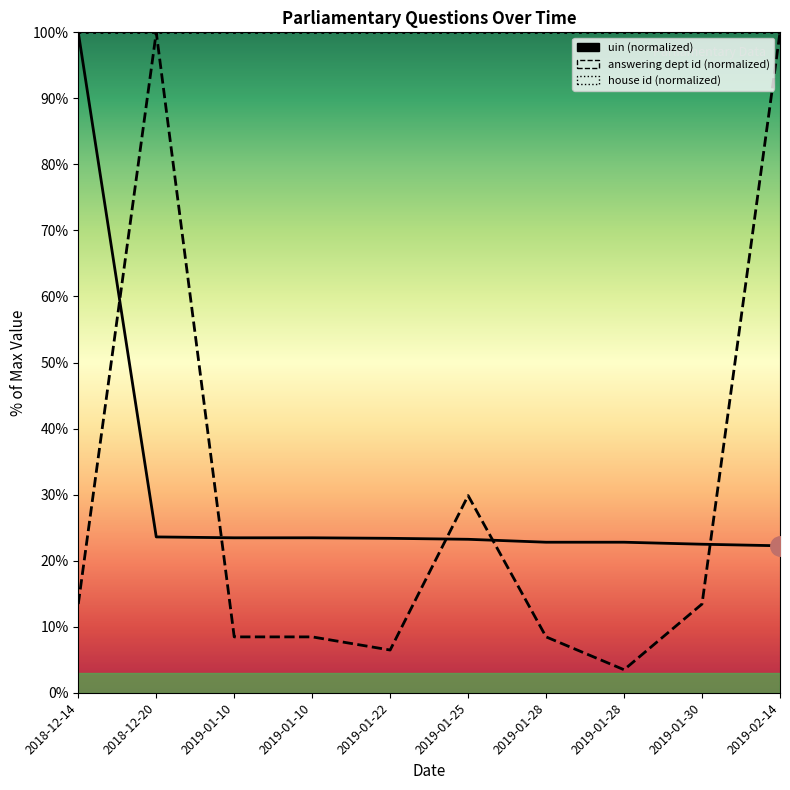

What is the greatest value displayed?

100.0